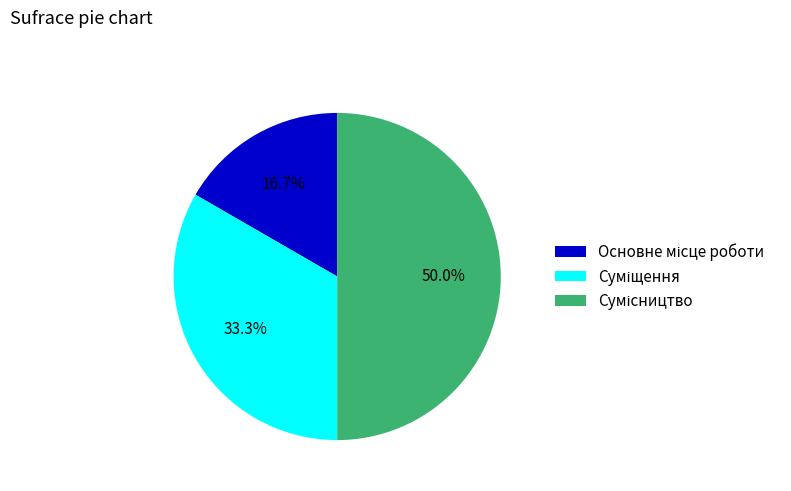

Rank the categories by value from highest to lowest.

Сумісництво, Суміщення, Основне місце роботи